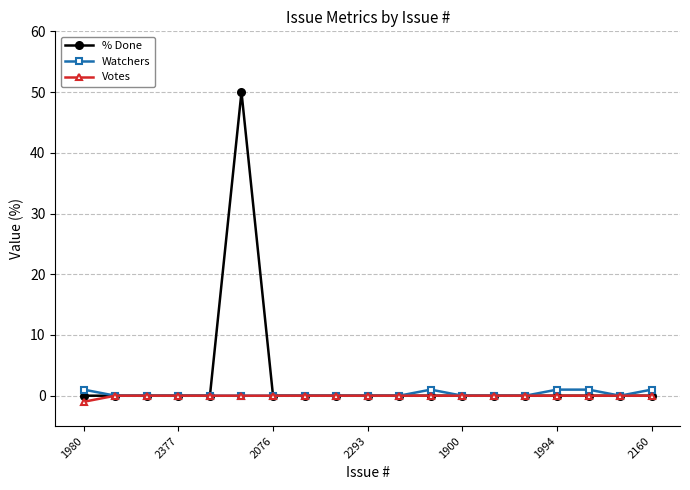

What is the maximum value shown in the chart?

50